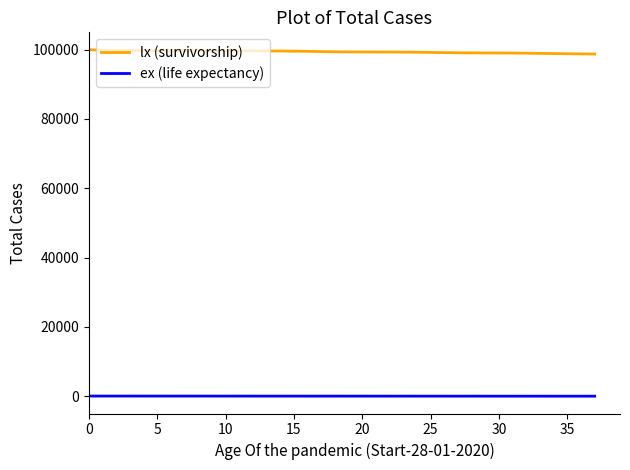

List the series in order of their peak value, highest first.

lx (survivorship), ex (life expectancy)